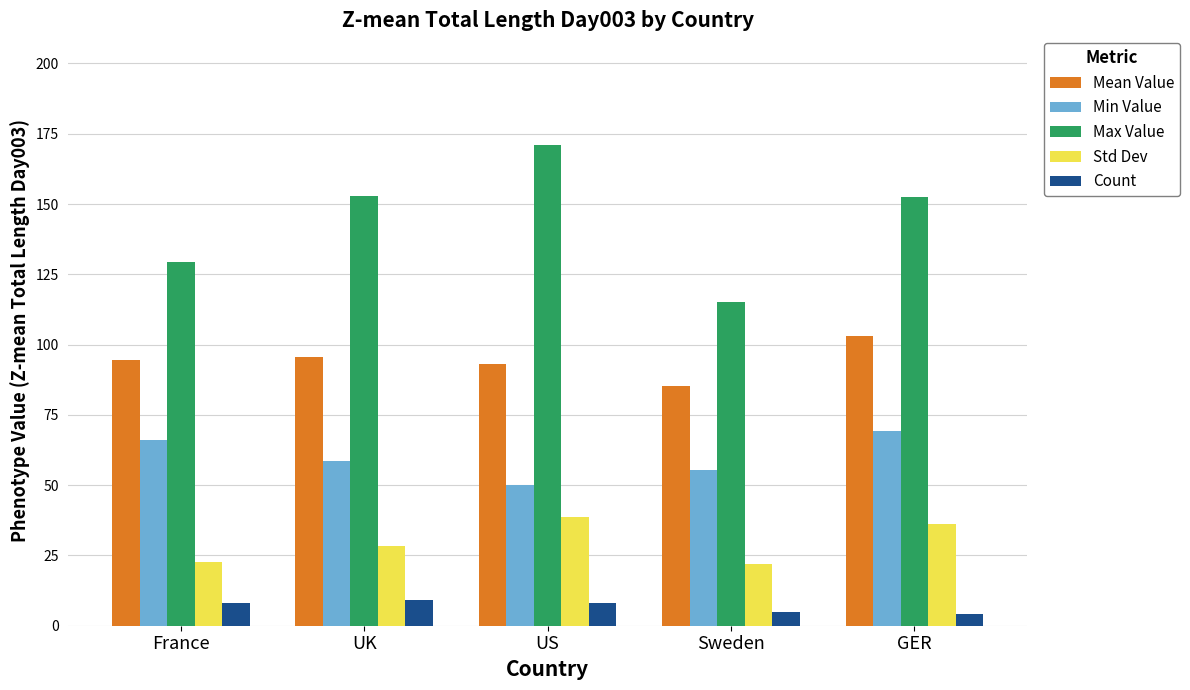

Which series has the largest total across all categories?

Max Value